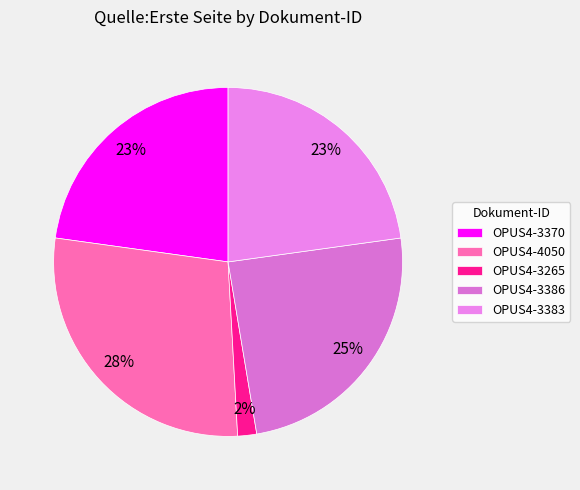

Rank the categories by value from lowest to highest.

OPUS4-3265, OPUS4-3370, OPUS4-3383, OPUS4-3386, OPUS4-4050